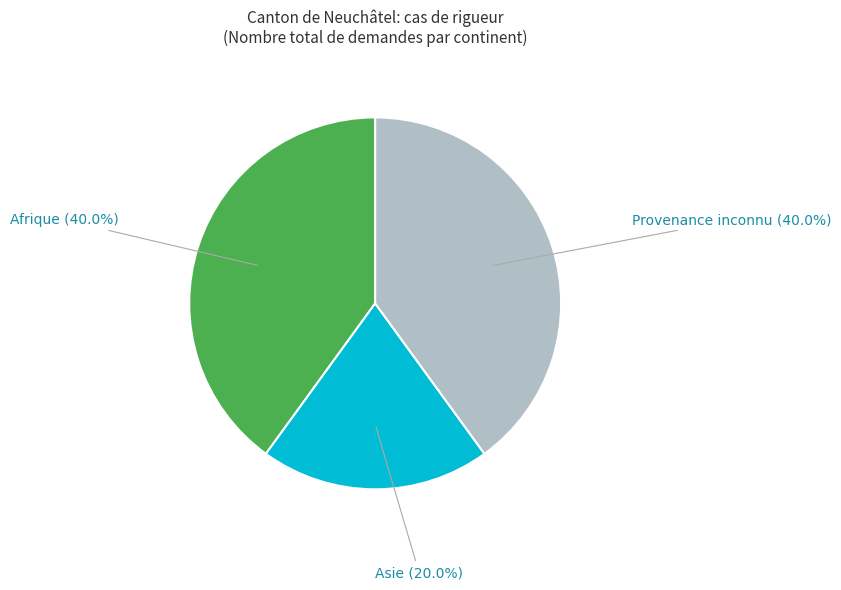

To the nearest percent, what is the difference between the largest and smallest slice percentages?

20%